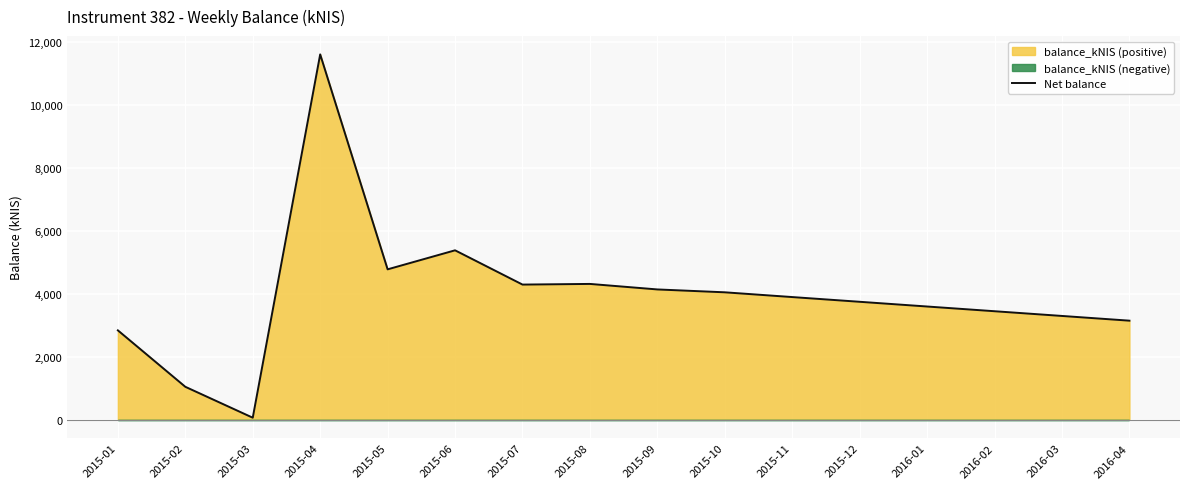

What is the change in value from 2015-12 to 2016-02?

-300.0